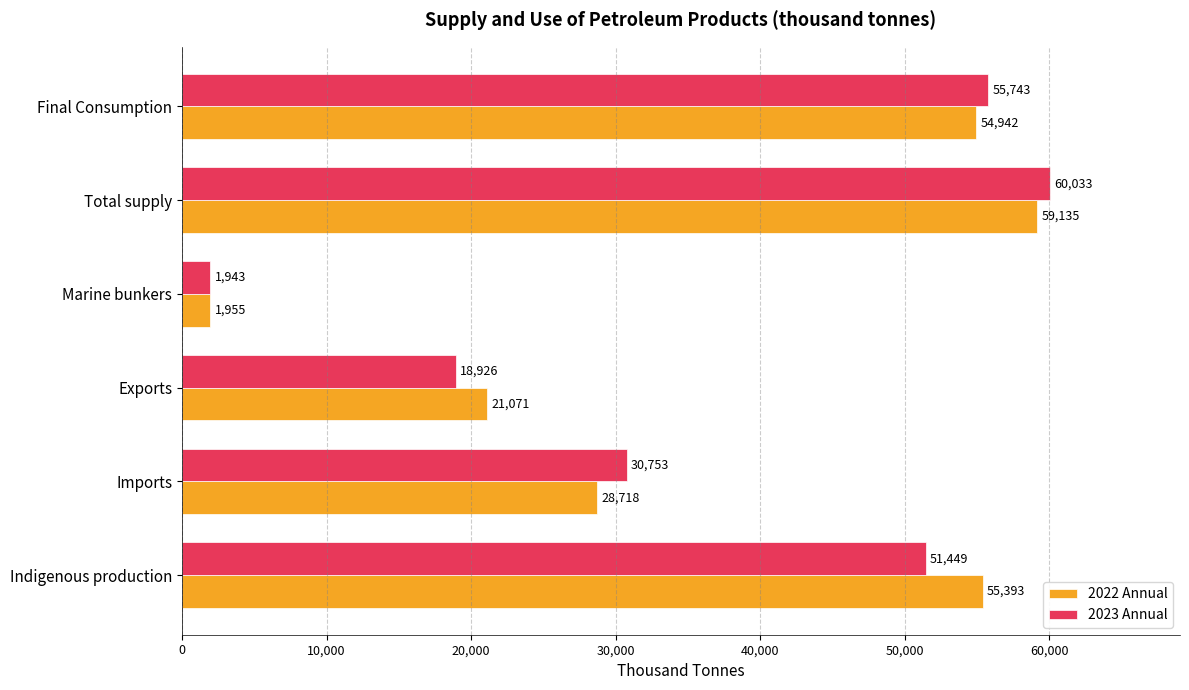

The 2023 Annual series shows 85670.5 at Indigenous production. True or false?

False